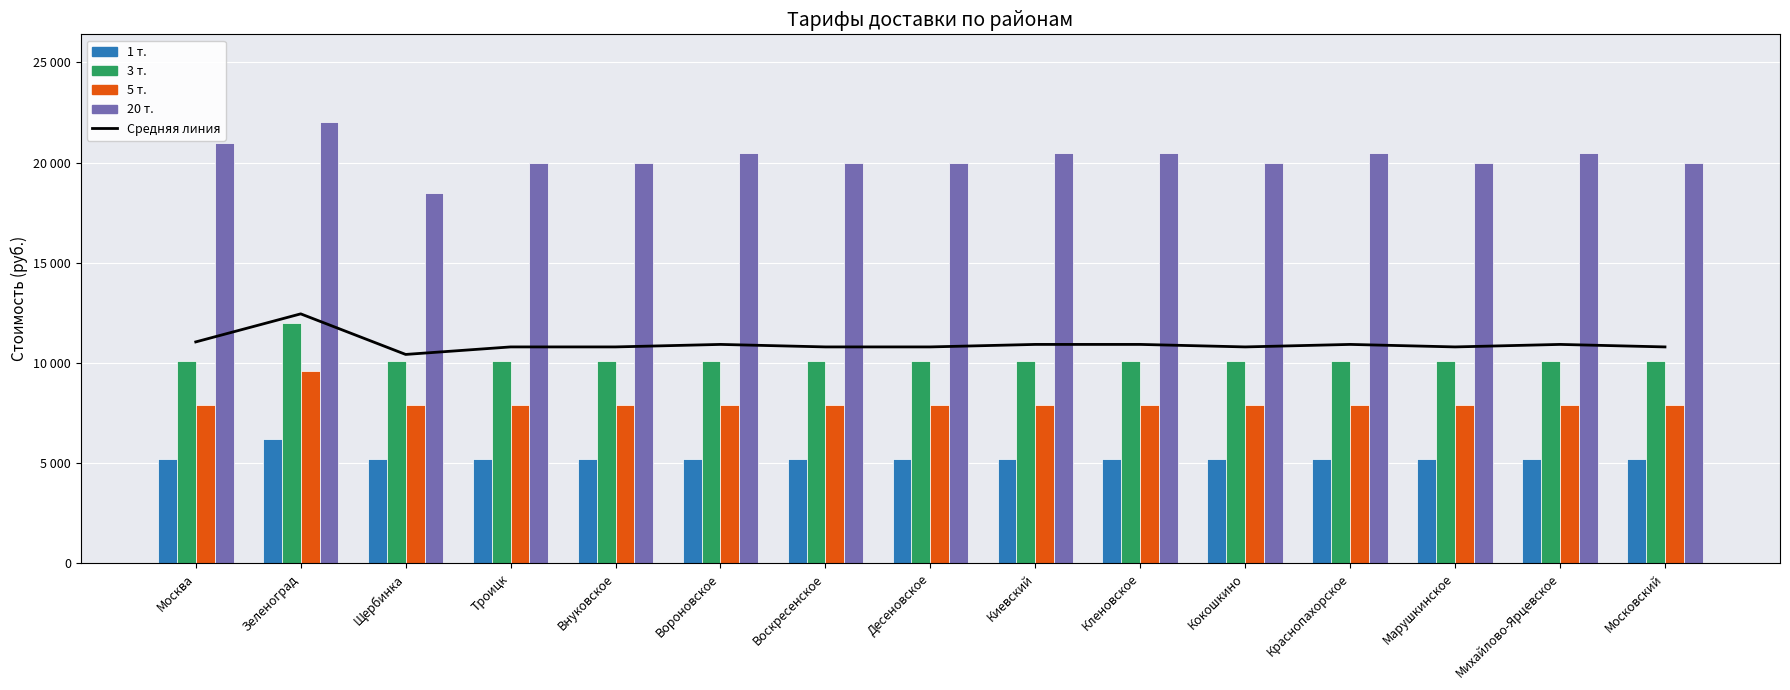

What are all the series names shown in the legend?

Средняя линия, 1 т., 3 т., 5 т., 20 т.